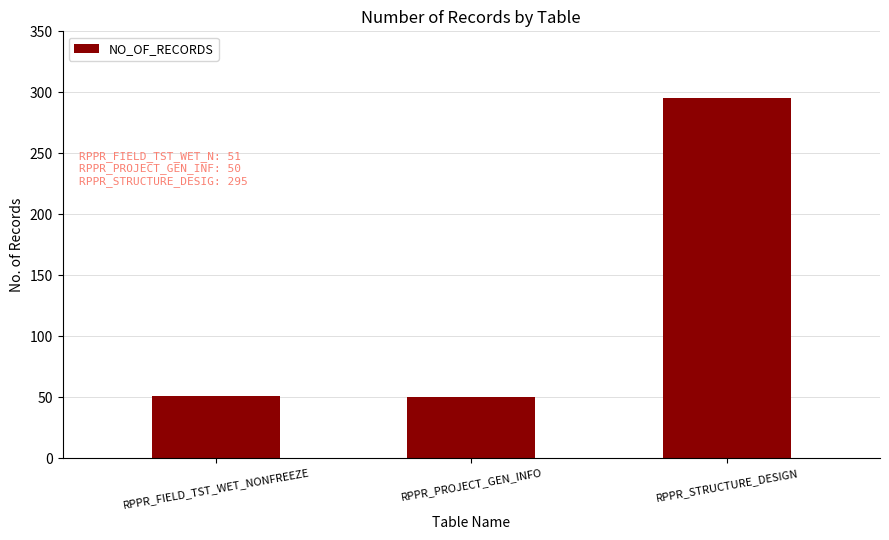

The chart shows a value of 68 at RPPR_FIELD_TST_WET_NONFREEZE. True or false?

False